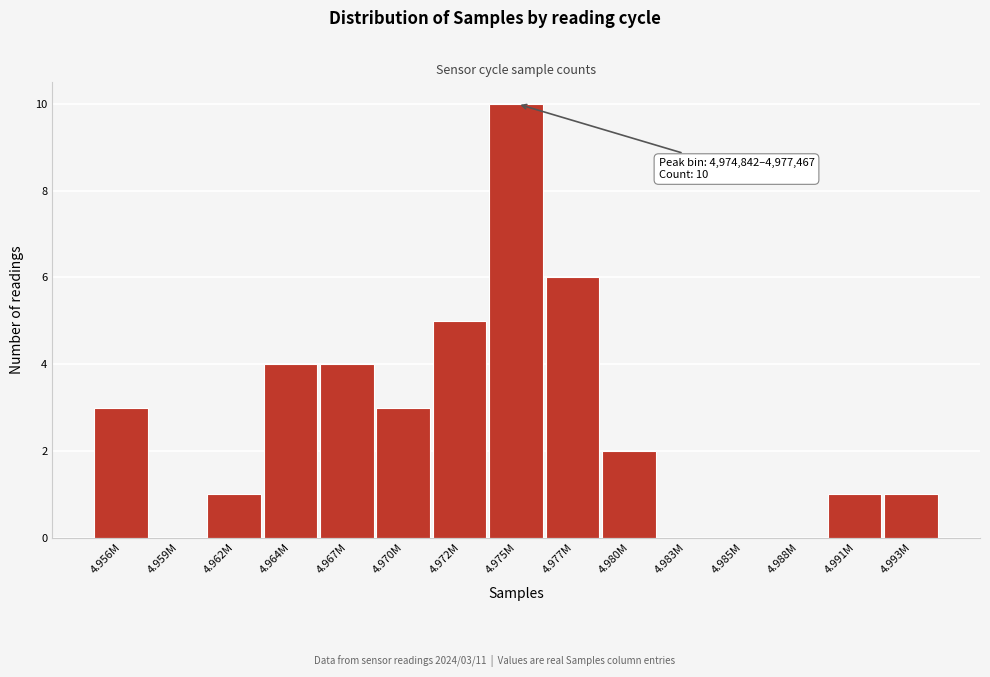

Reading right to left, extract all data points from this chart.

4.993M=1	4.991M=1	4.988M=0	4.985M=0	4.983M=0	4.980M=2	4.977M=6	4.975M=10	4.972M=5	4.970M=3	4.967M=4	4.964M=4	4.962M=1	4.959M=0	4.956M=3